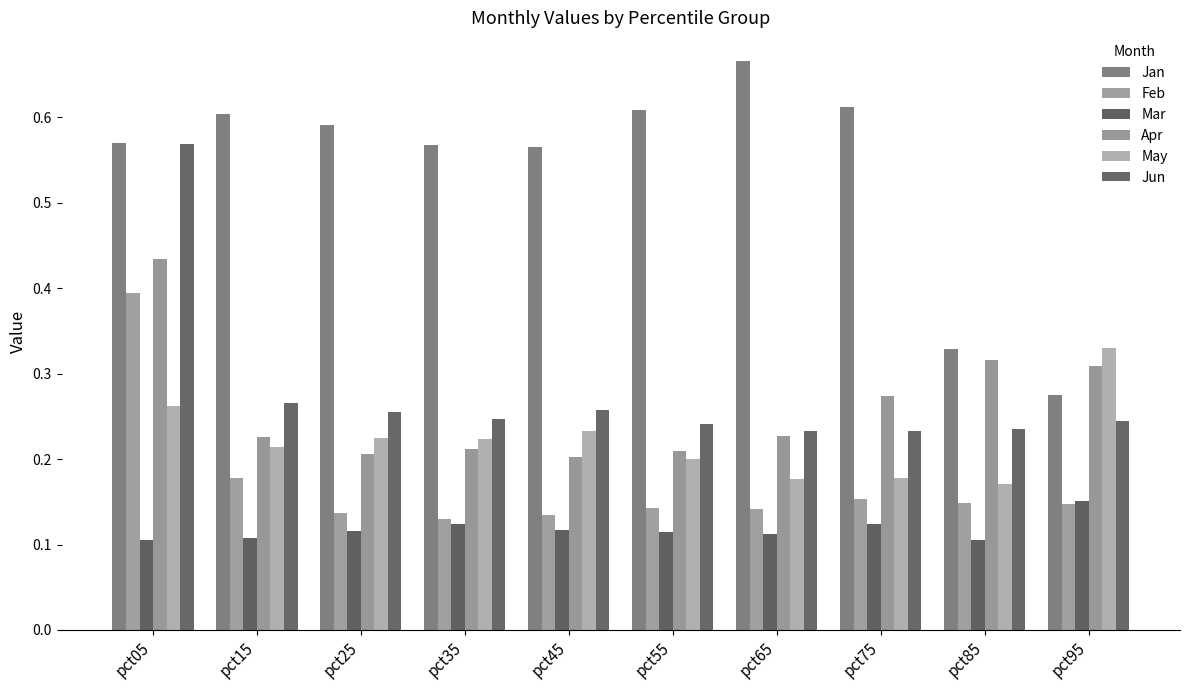

How many series are shown in this chart?

6